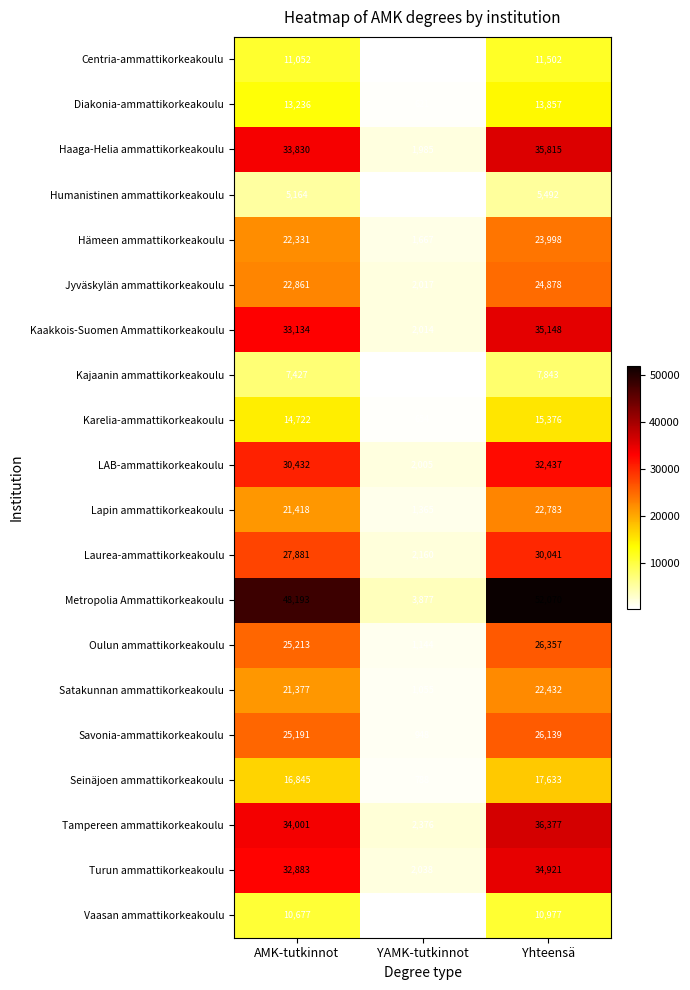

The value of Kaakkois-Suomen Ammattikorkeakoulu at YAMK-tutkinnot is 2014. True or false?

True